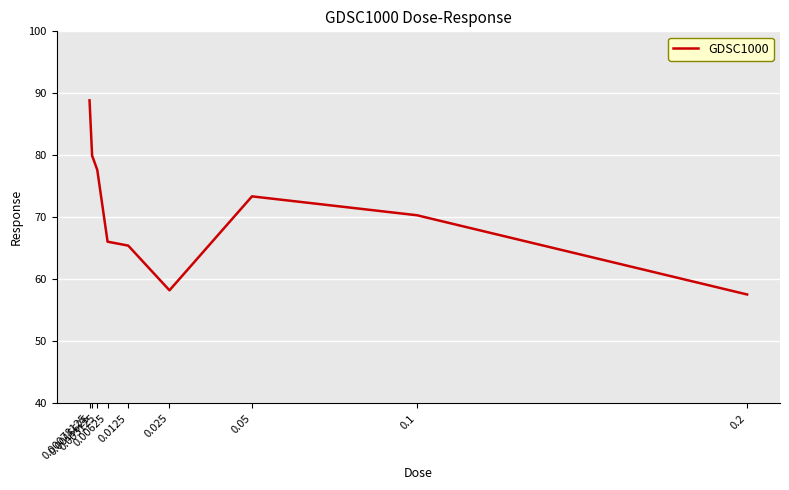

The chart shows a value of 93.1 at 0.2. True or false?

False